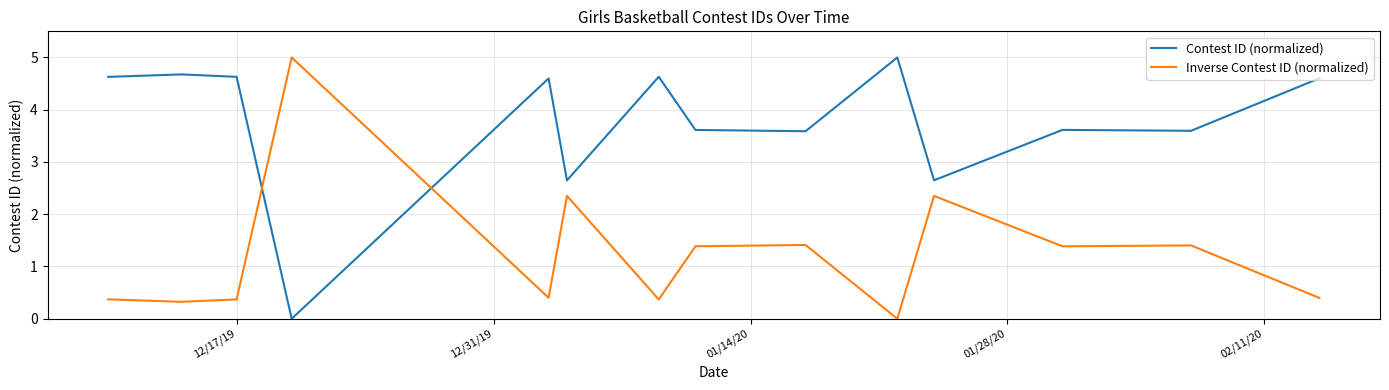

List the series in order of their overall mean, lowest first.

Inverse Contest ID (normalized), Contest ID (normalized)